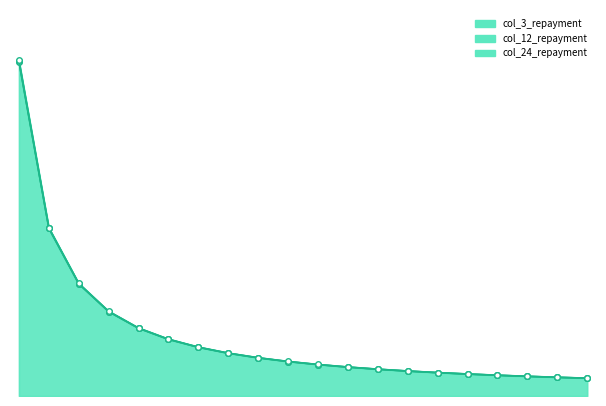

Rank the series by their maximum value, from lowest to highest.

col_3_repayment, col_12_repayment, col_24_repayment